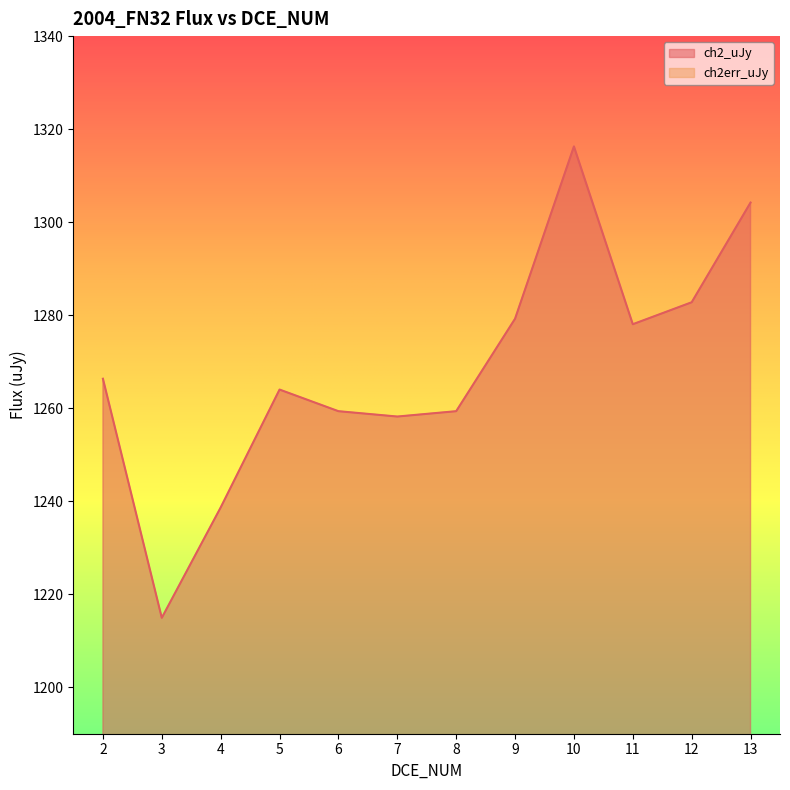

How many data points in ch2err_uJy are less than 1016?

6